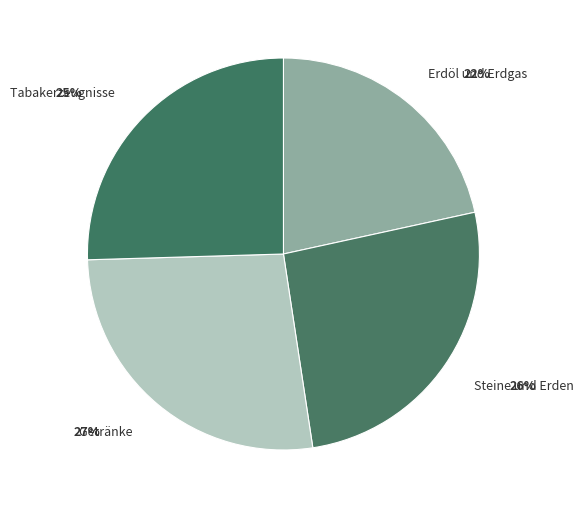

Count the number of slices in the pie.

4